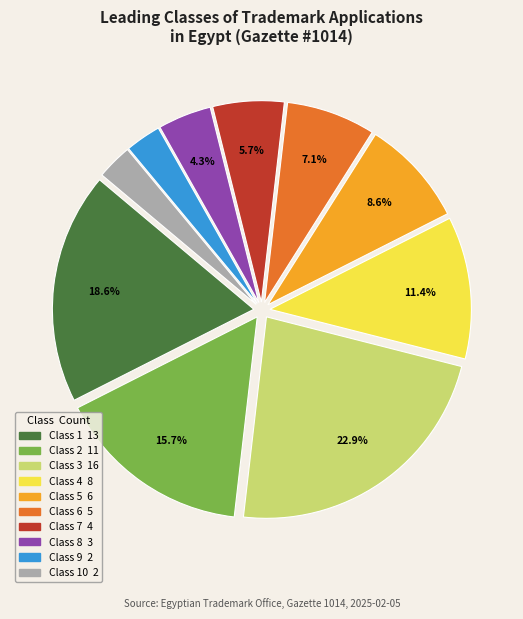

Is there a majority slice in this chart?

No